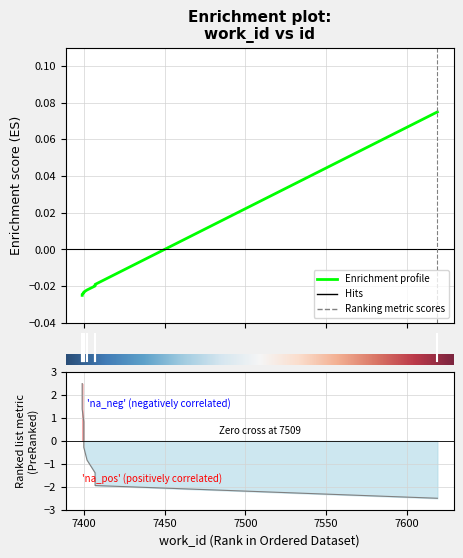

Does the chart display data point markers on the line(s)?

No